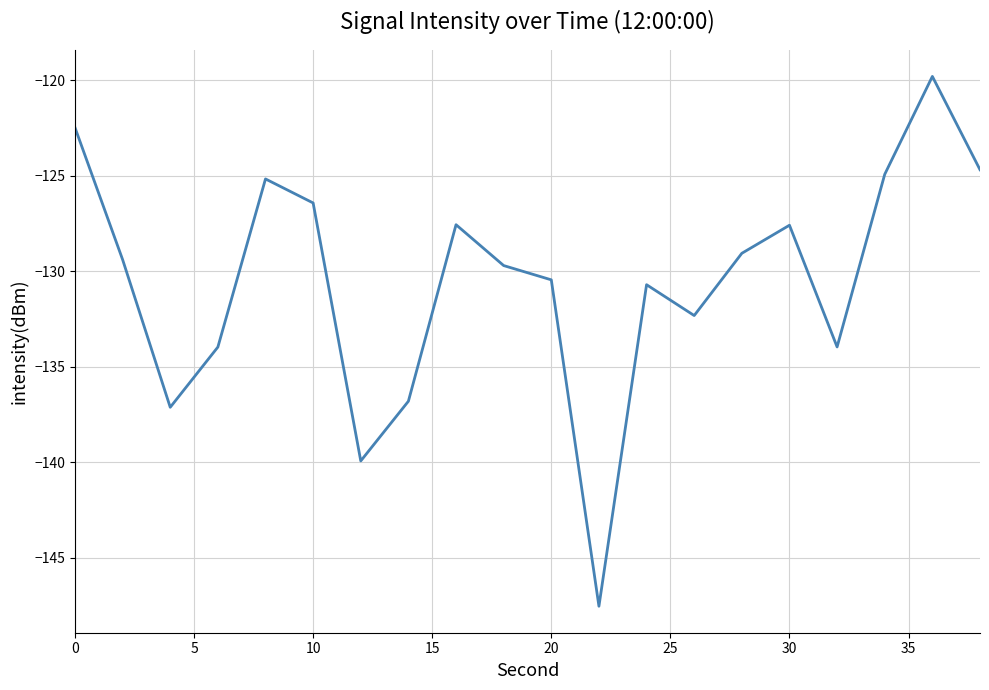

What is the greatest value displayed?

-119.8